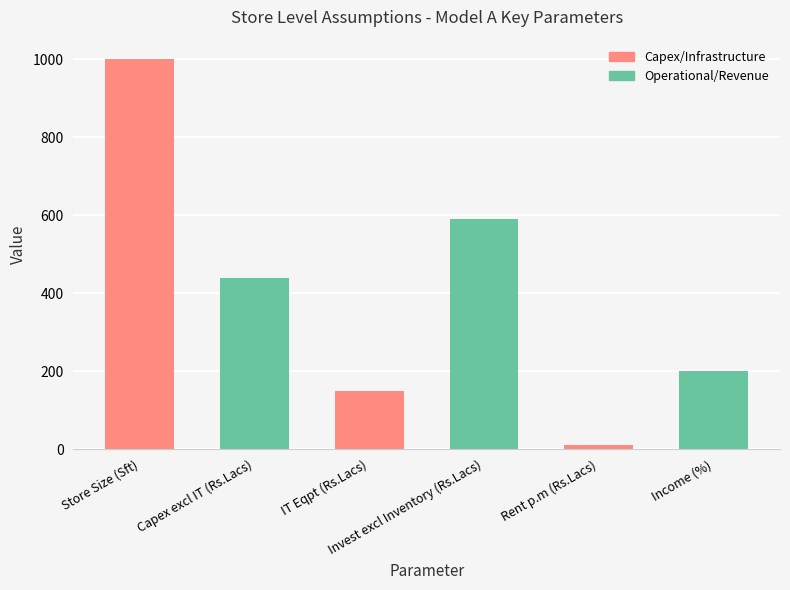

Reading left to right, extract all data points from this chart.

1000	440	150	590	12	200